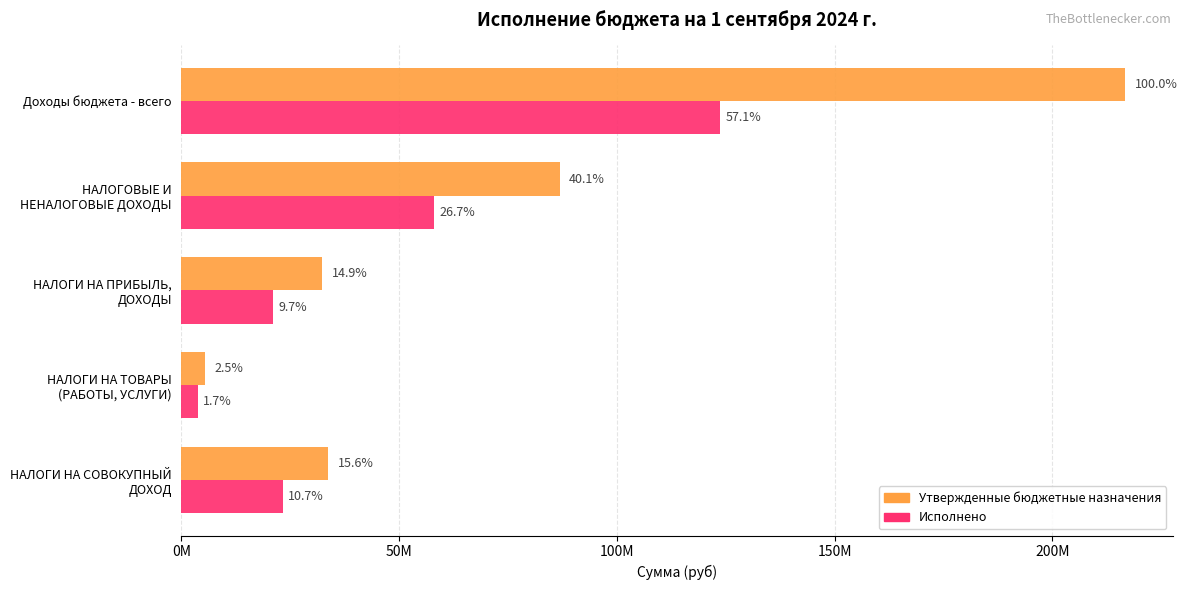

What are all the series names shown in the legend?

Утвержденные бюджетные назначения, Исполнено